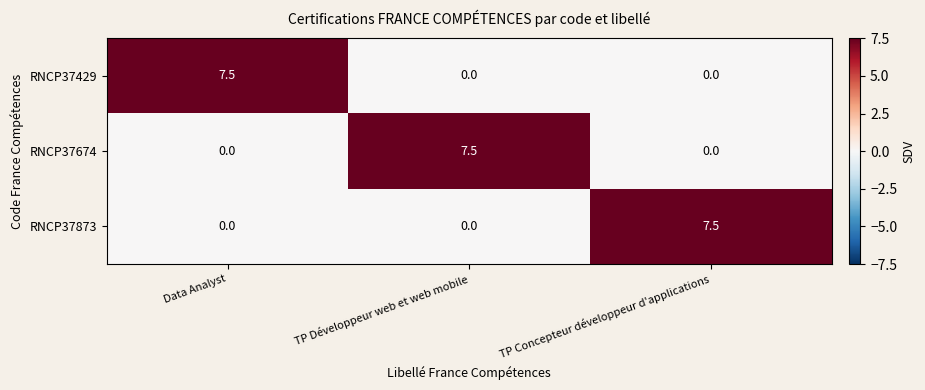

At how many categories does at least one series exceed 3?

3